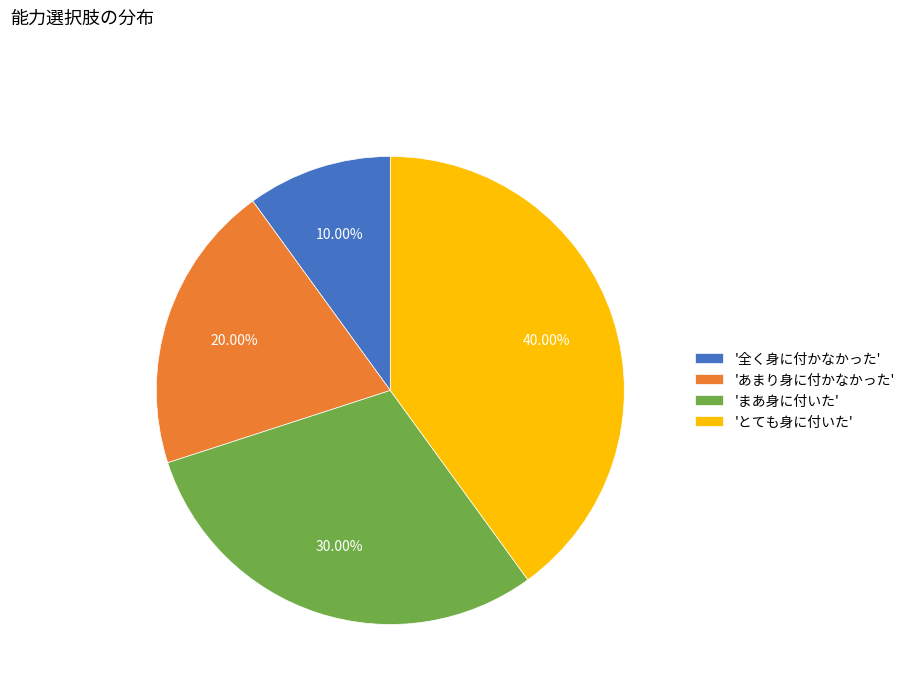

Does any single category account for the majority?

No